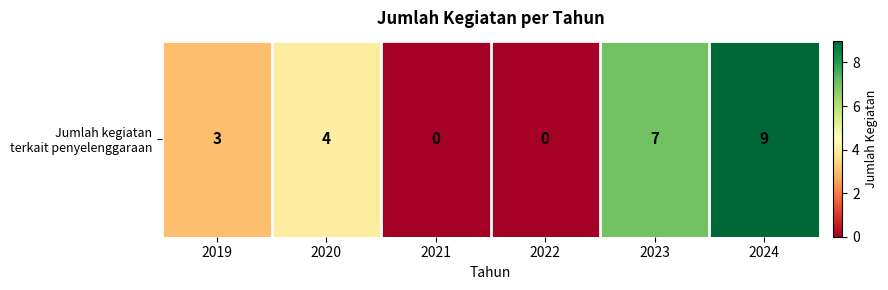

What is the approximate value at 2020?

4